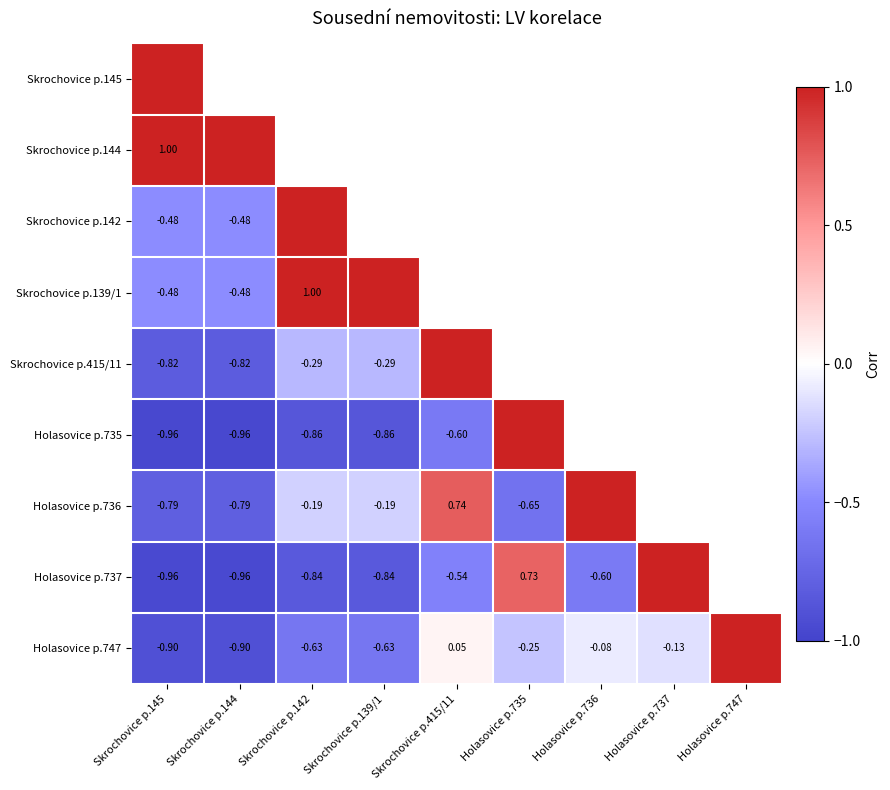

Is the value of Holasovice p.735 at Skrochovice p.139/1 greater than the value of Holasovice p.736 at Skrochovice p.415/11?

No